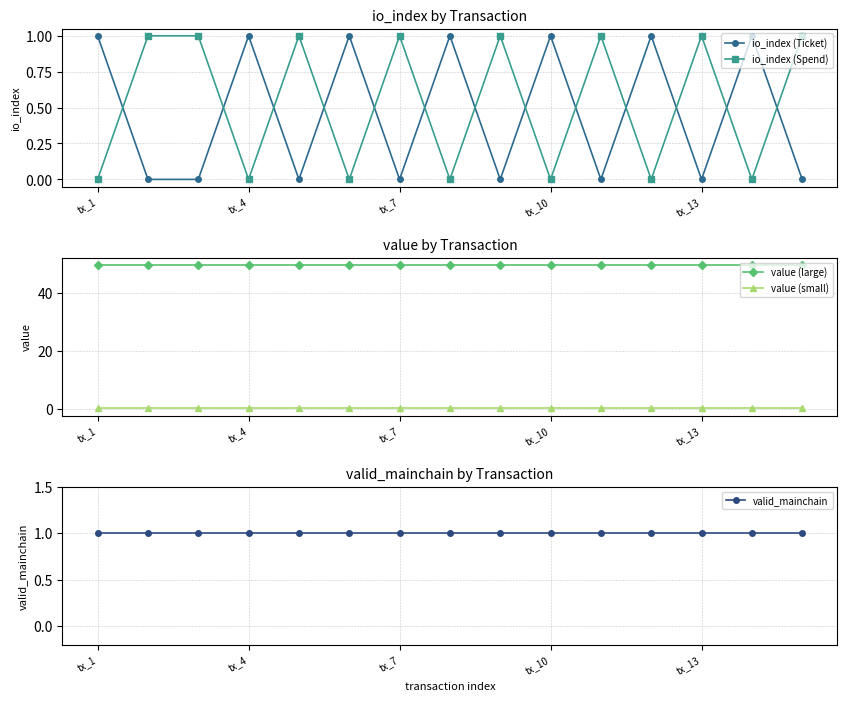

Reading left to right, list all the values displayed in this chart.

io_index (Ticket): 1.0	0.0	0.0	1.0	0.0	1.0	0.0	1.0	0.0	1.0	0.0	1.0	0.0	1.0	0.0
io_index (Spend): 0.0	1.0	1.0	0.0	1.0	0.0	1.0	0.0	1.0	0.0	1.0	0.0	1.0	0.0	1.0
value (large): 49.7	49.7	49.7	49.7	49.7	49.7	49.7	49.7	49.7	49.7	49.7	49.7	49.7	49.7	49.7
value (small): 0.1	0.1	0.1	0.1	0.1	0.1	0.1	0.1	0.1	0.1	0.1	0.1	0.1	0.1	0.1
valid_mainchain: 1.0	1.0	1.0	1.0	1.0	1.0	1.0	1.0	1.0	1.0	1.0	1.0	1.0	1.0	1.0